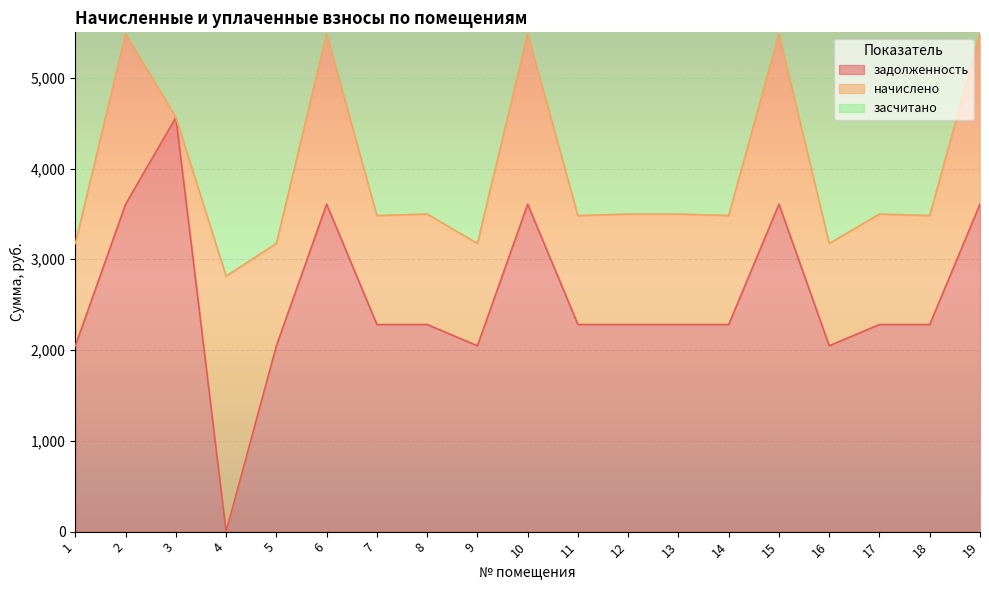

True or false: задолженность has more than 2 interior local peaks.

True